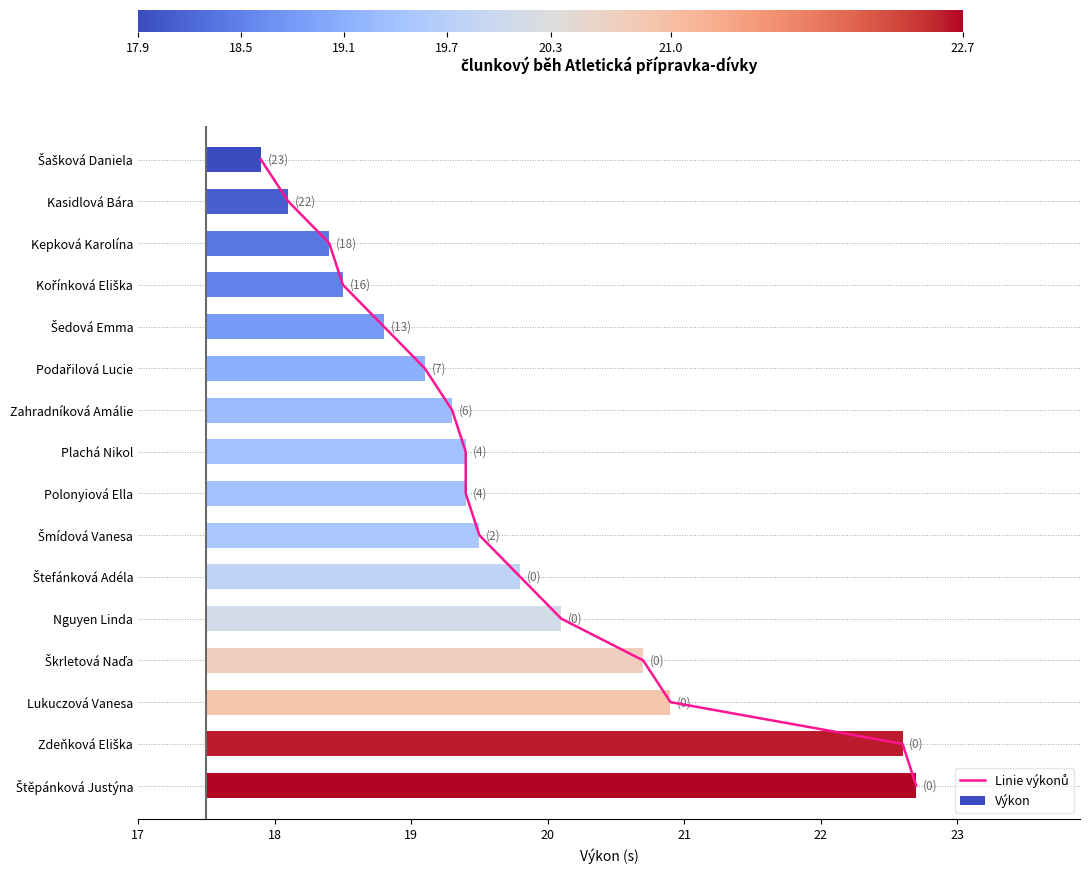

The chart shows a value of 7 at 17. True or false?

False